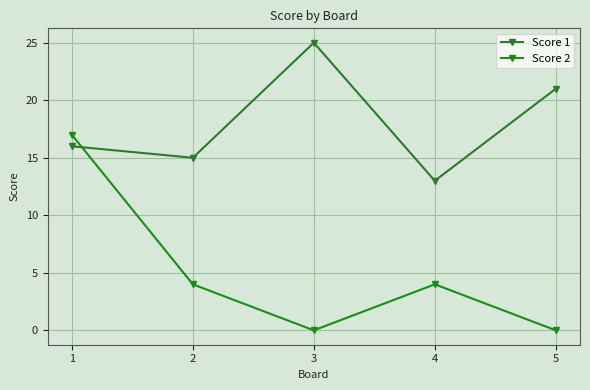

Reading right to left, what are all the values shown in this chart?

Score 1: 21	13	25	15	16
Score 2: 0	4	0	4	17